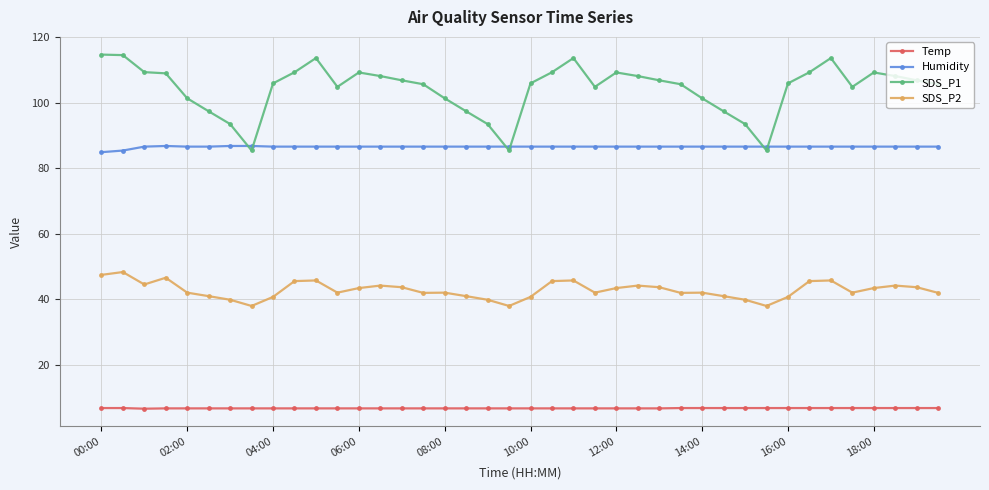

What is the difference between the maximum and minimum values in the SDS_P1 series?

29.3